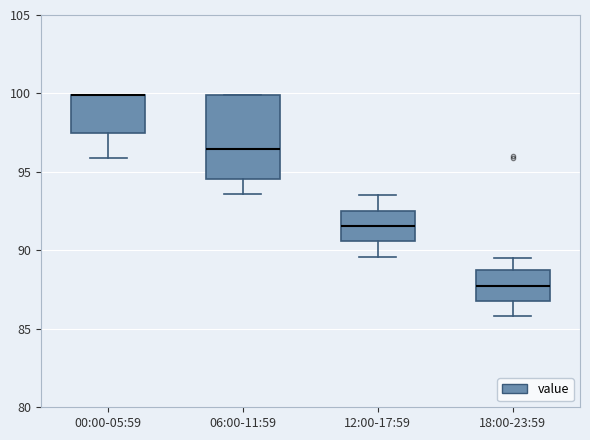

Reading left to right, read every box against the y-axis: the position of its median line, the range the box covers, and the ends of its whiskers. The values are not printed on the chart, so give them approximately, as read against the axis.

00:00-05:59: median 100.0 (drawn on the box's upper edge), box 97.5 to 100.0, whiskers 96.0 to 100.0
06:00-11:59: median 96.5, box 94.5 to 100.0, whiskers 93.5 to 100.0
12:00-17:59: median 91.5, box 90.5 to 92.5, whiskers 89.5 to 93.5
18:00-23:59: median 88.0, box 87.0 to 88.5, whiskers 86.0 to 89.5